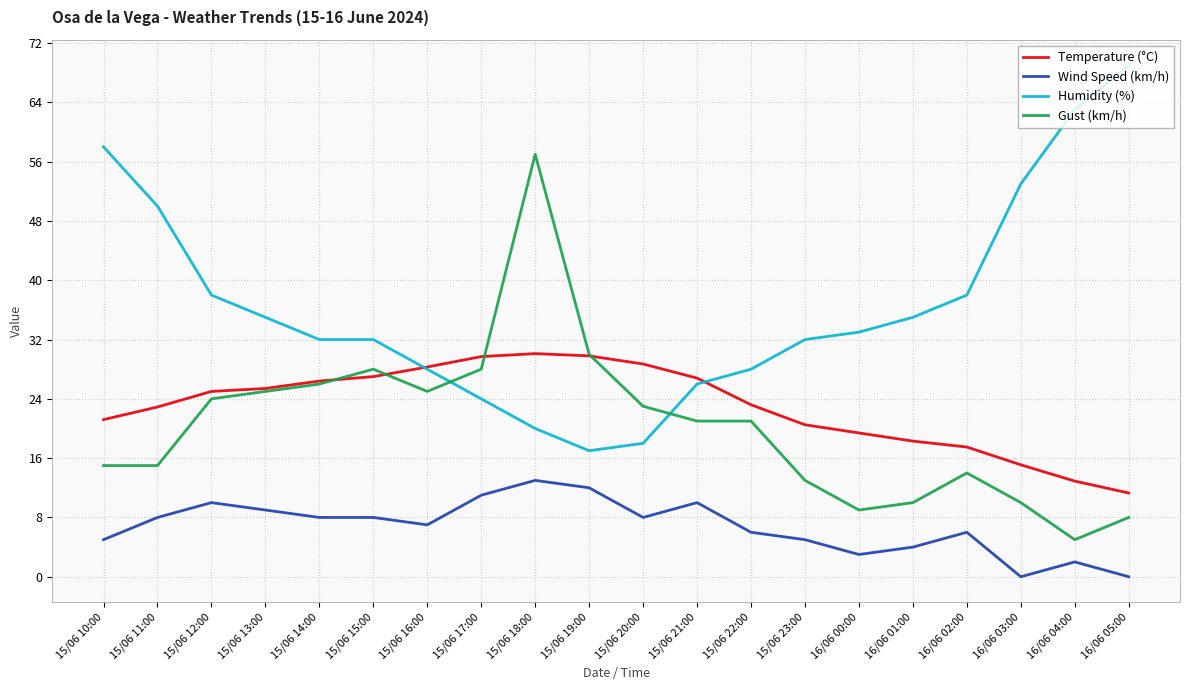

Is it true that Humidity (%) equals 26.0 at 15/06 21:00?

True